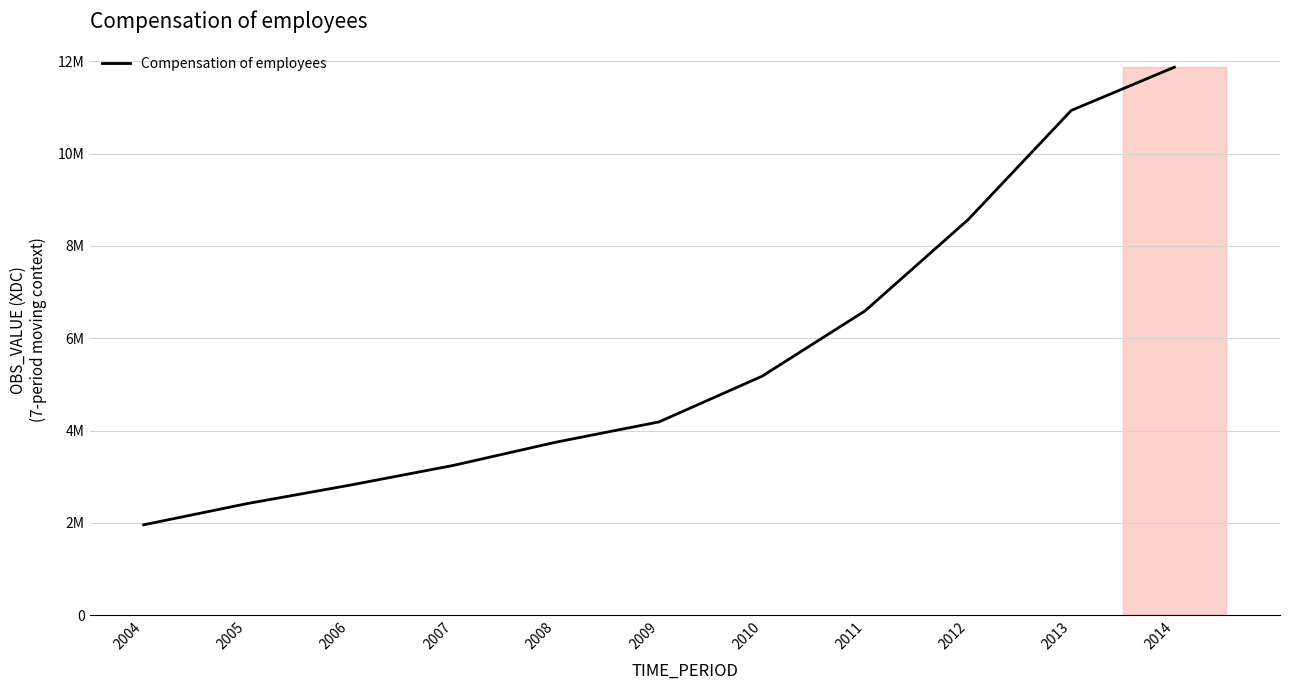

Is this an area chart (filled region under the line)?

Yes